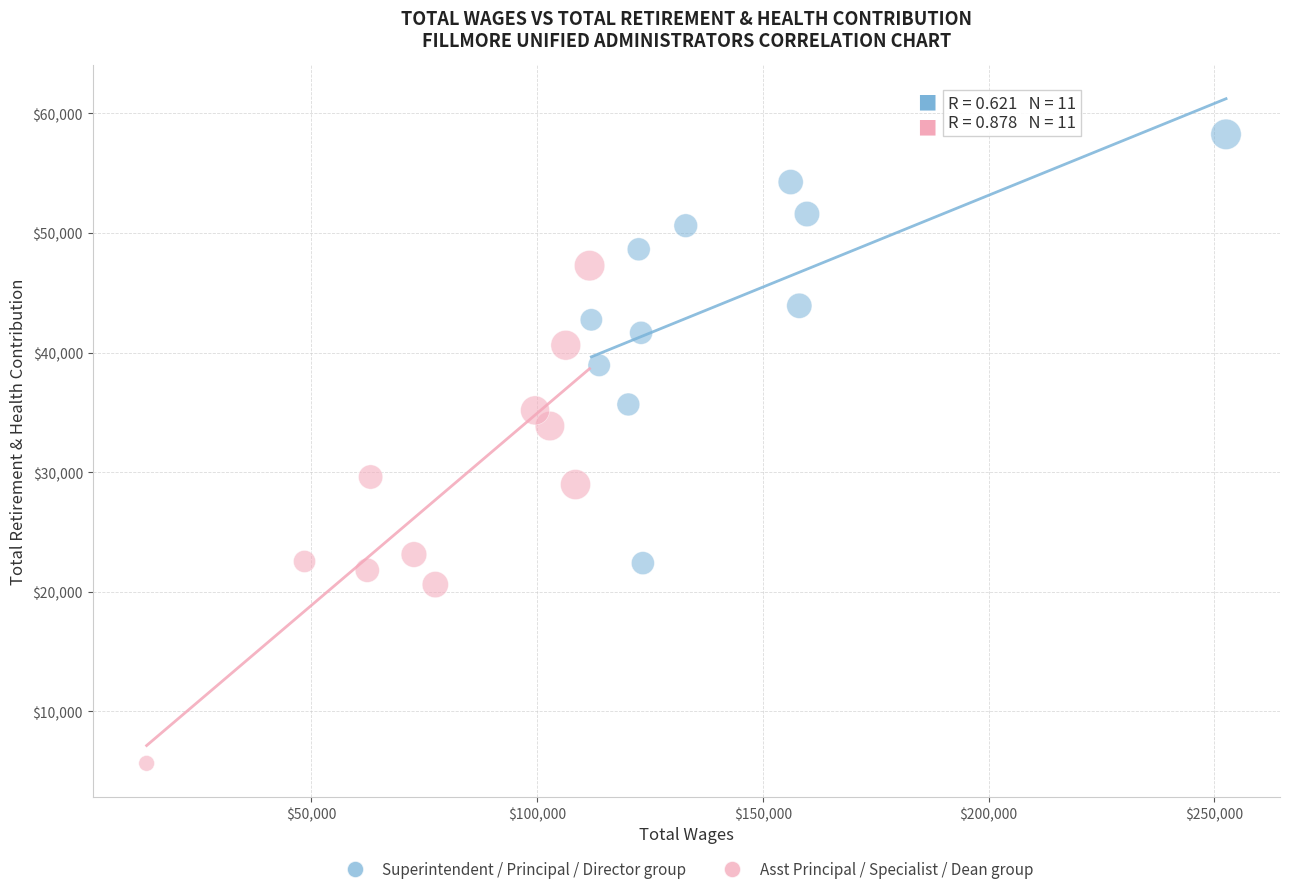

Which series has the largest Y range (max minus min)?

Asst Principal / Specialist / Dean group